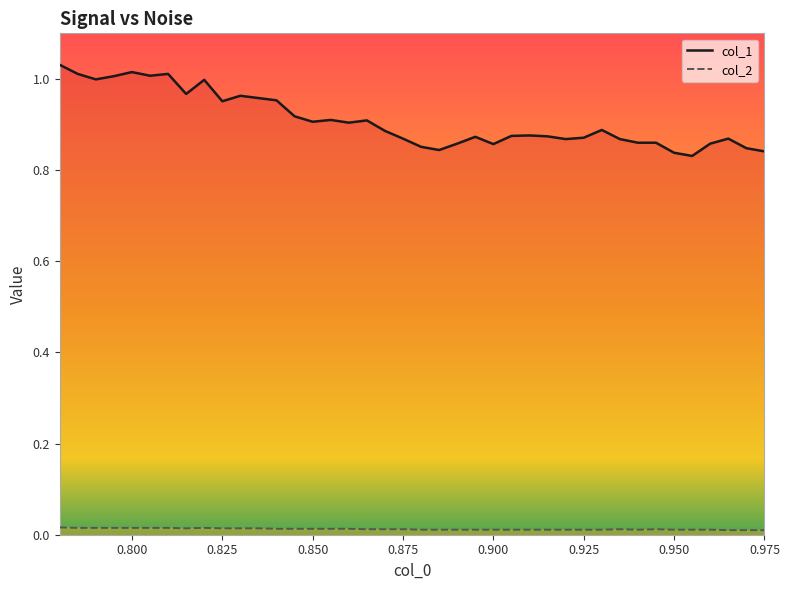

True or false: col_1_line and col_2_line intersect in this chart.

False